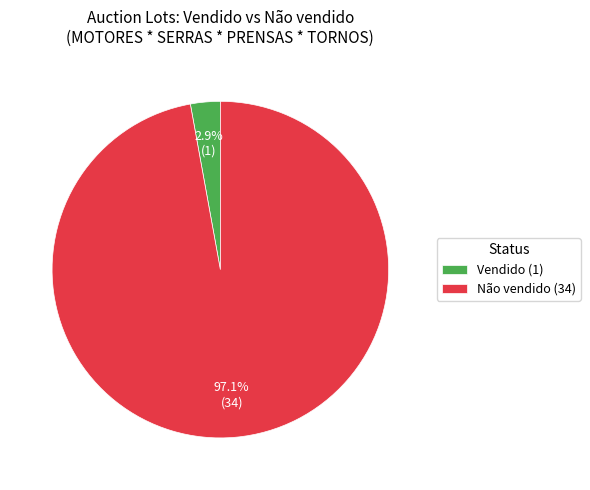

Between Vendido and Não vendido, which is larger?

Não vendido